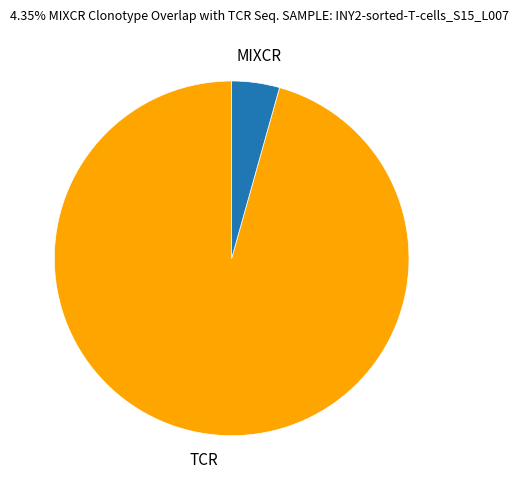

Is there any slice that represents more than half of the pie?

Yes